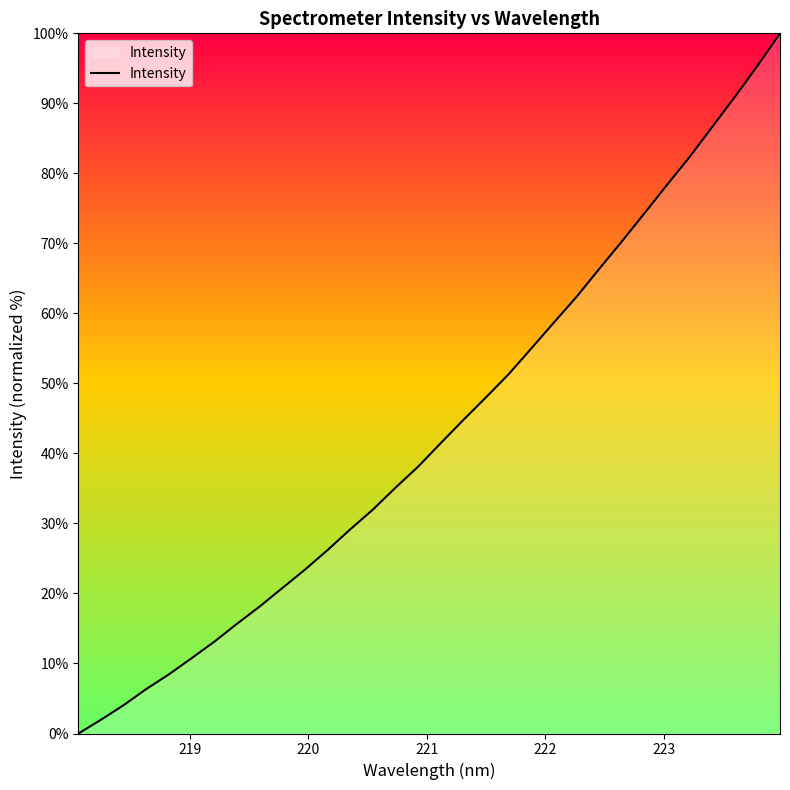

What is the difference between the maximum and minimum values?

100.0